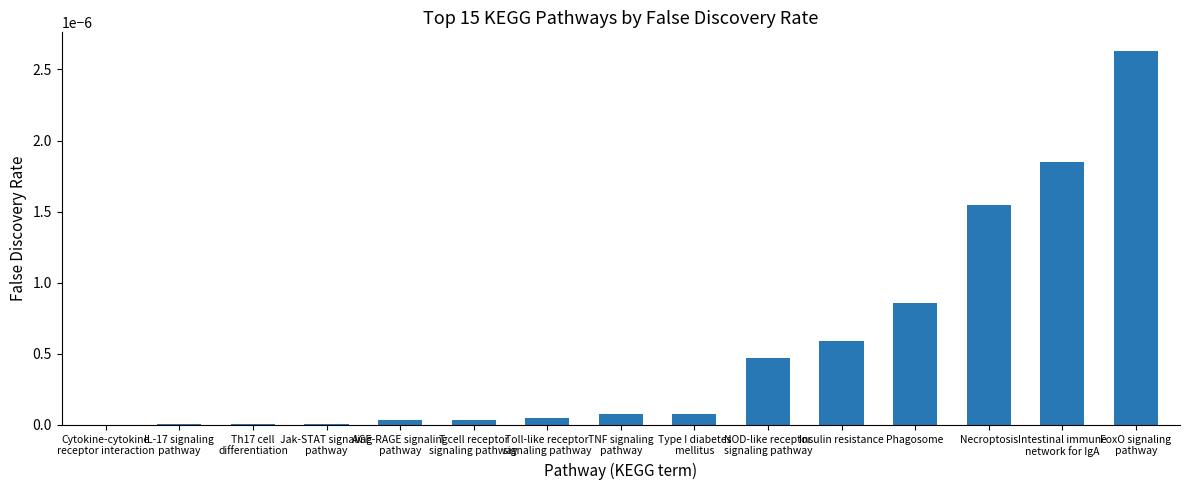

The chart shows a value of 0.0 at Necroptosis. True or false?

True